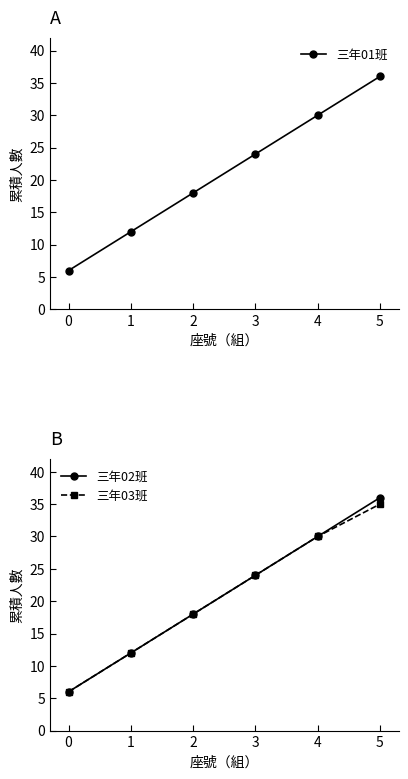

Which series changed the most between 3 and 4?

三年01班